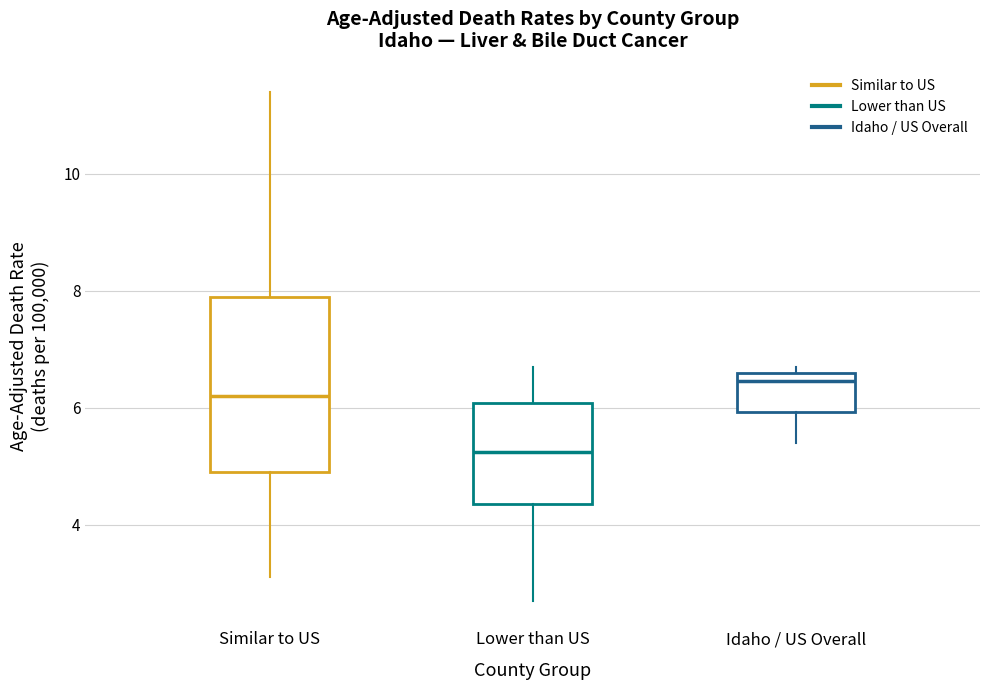

Reading left to right, transcribe this box plot: for each box, give where its median line is, the range the box spans, and where its two whiskers end, as read against the y-axis. The values are not printed on the chart, so give them approximately, as read against the axis.

Similar to US: median 6.2, box 5.0 to 8.0, whiskers 3.2 to 11.4
Lower than US: median 5.2, box 4.4 to 6.0, whiskers 2.8 to 6.8
Idaho / US Overall: median 6.4, box 6.0 to 6.6, whiskers 5.4 to 6.8